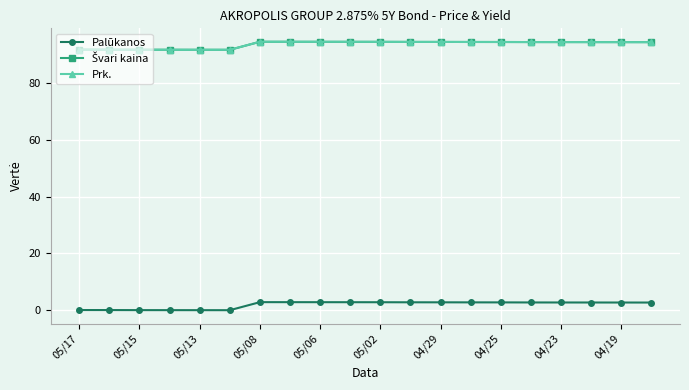

Is this an area chart (filled region under the line)?

No